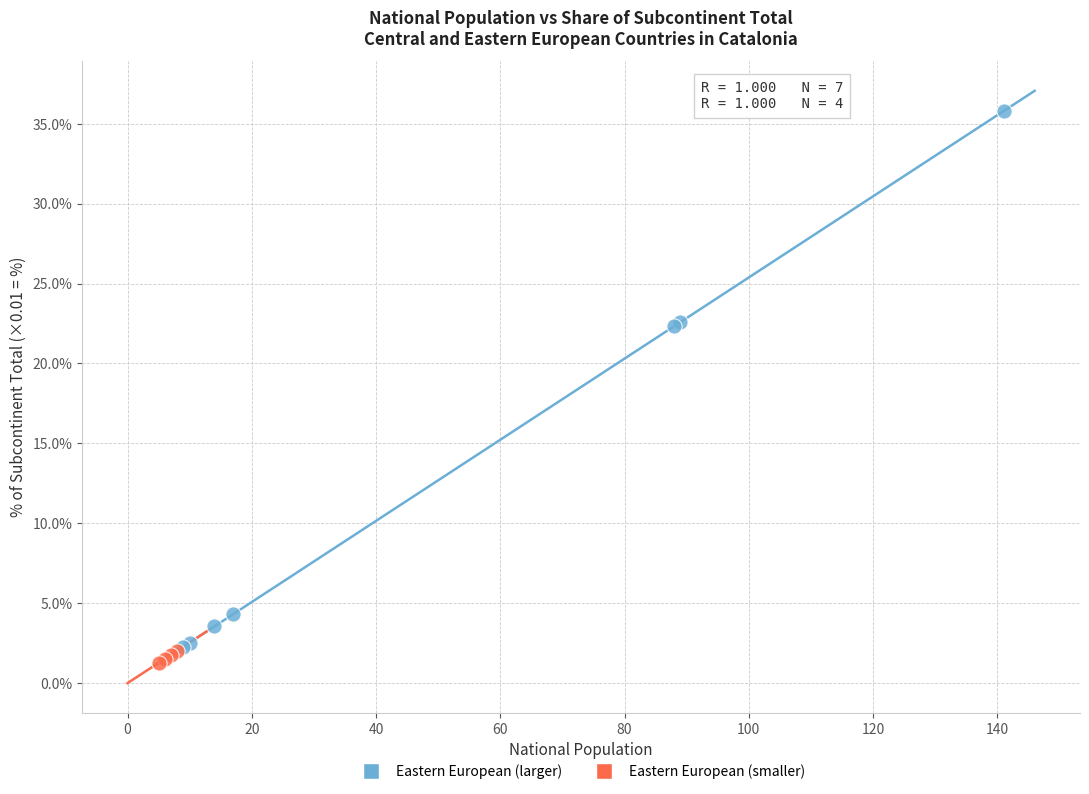

Which series has the largest Y range (max minus min)?

Eastern European (larger)